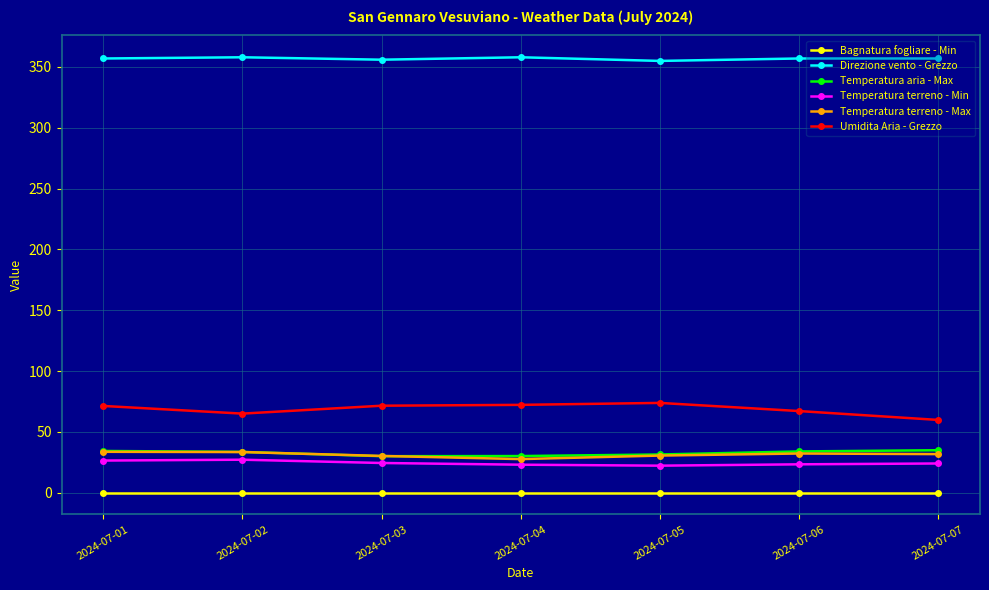

What is the difference between the highest and lowest values at 2024-07-02?

358.0